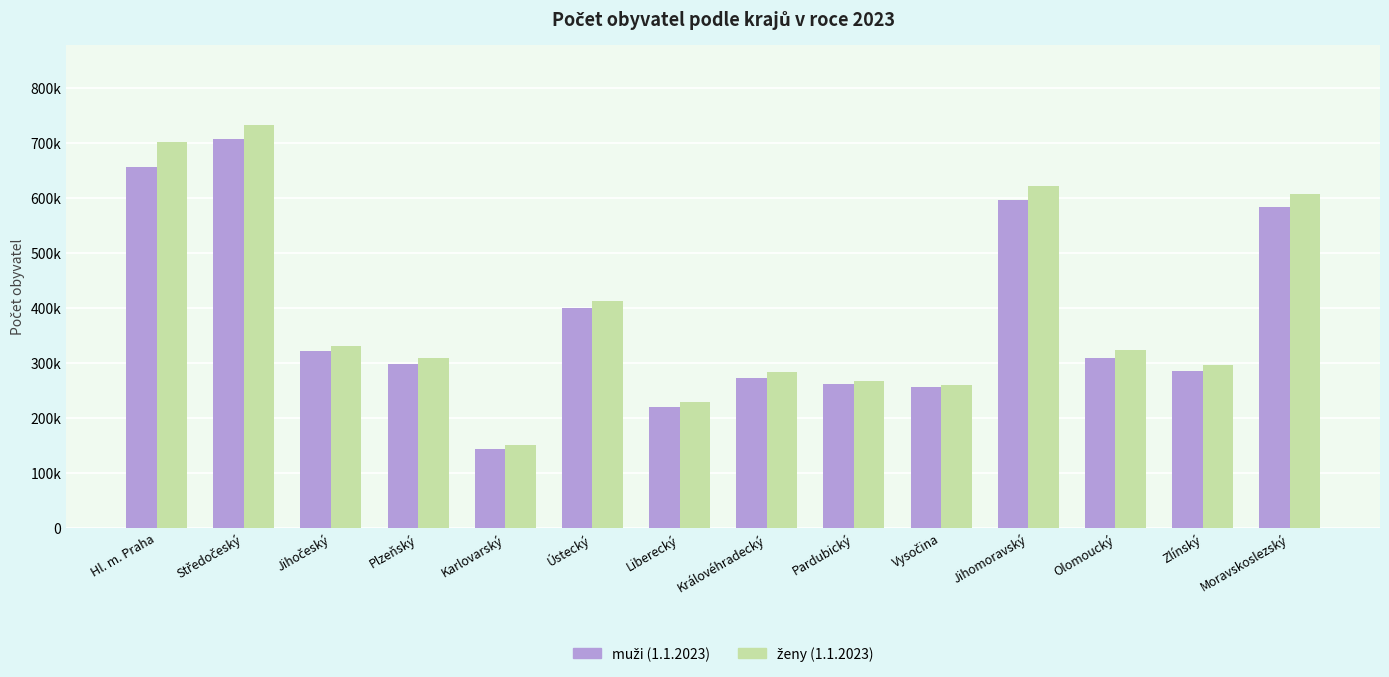

Does the chart contain stacked bars?

No